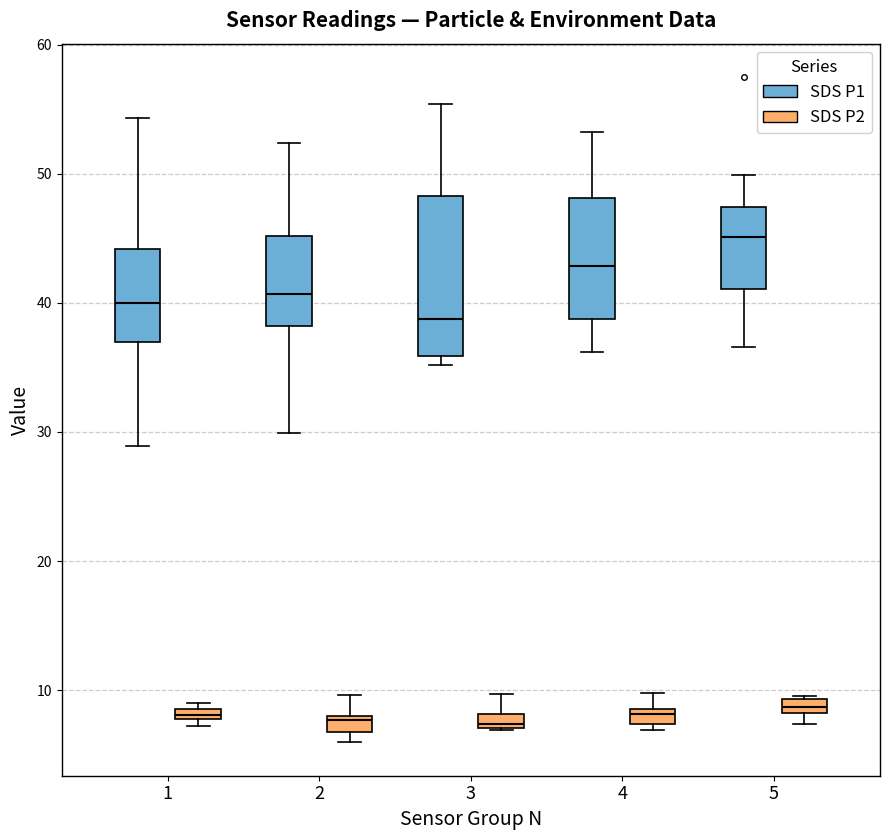

Where does the upper whisker of the box for 5 (SDS P1) end on the y-axis? The values are not printed on the chart, so give them approximately, as read against the axis.

50